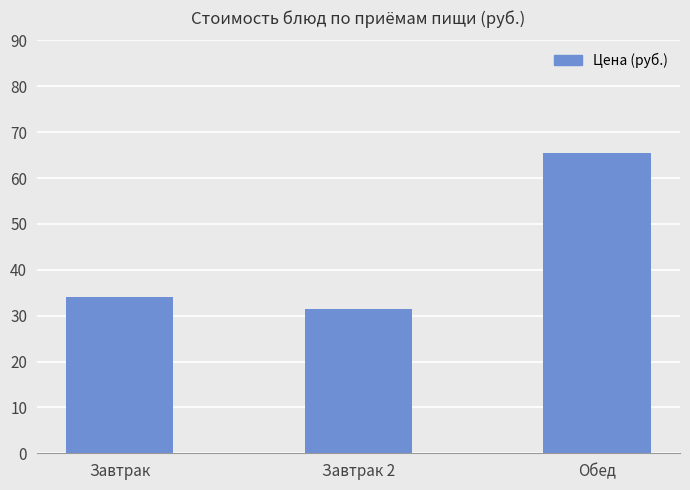

How many bars are there in total?

3